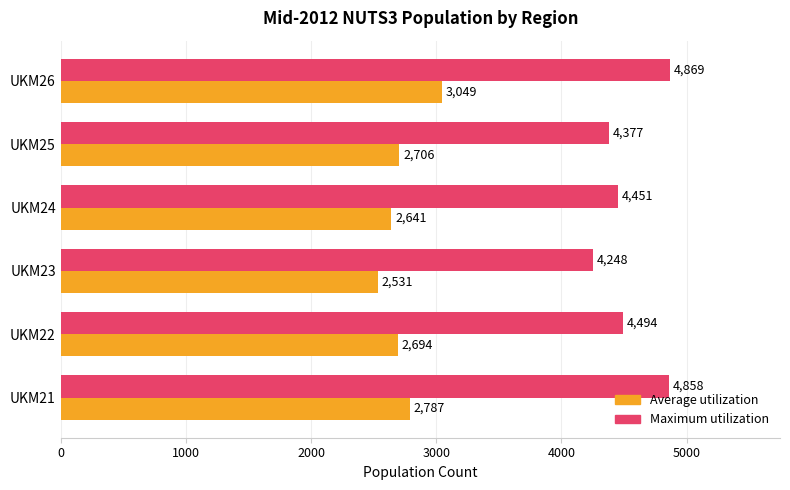

The Average utilization series shows 684 at UKM21. True or false?

False